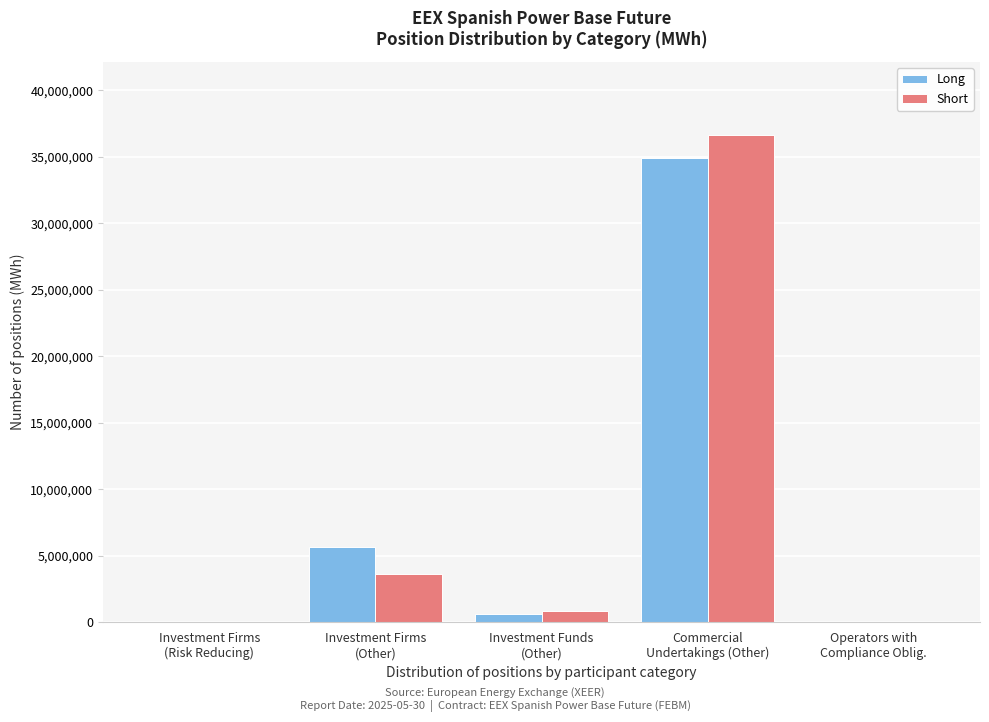

What is the greatest value displayed?

36627939